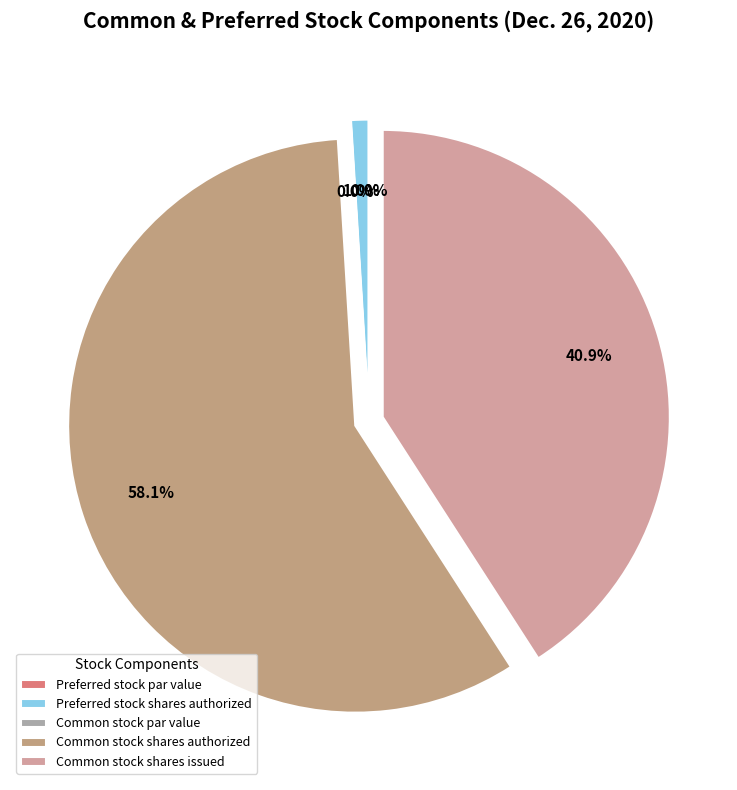

Is it true that Common stock shares issued is 31% of the pie?

False